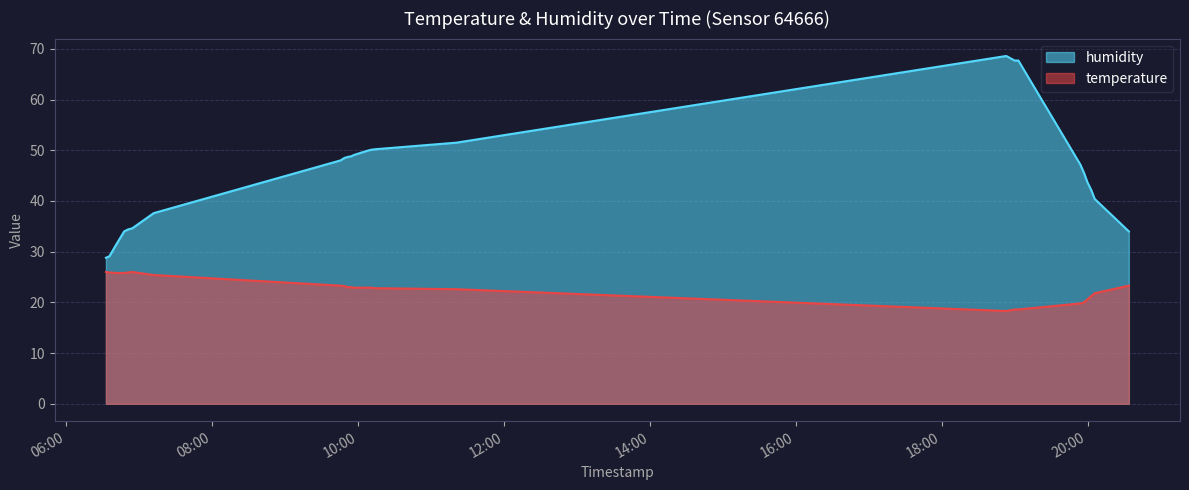

Does the chart have visible grid lines?

Yes